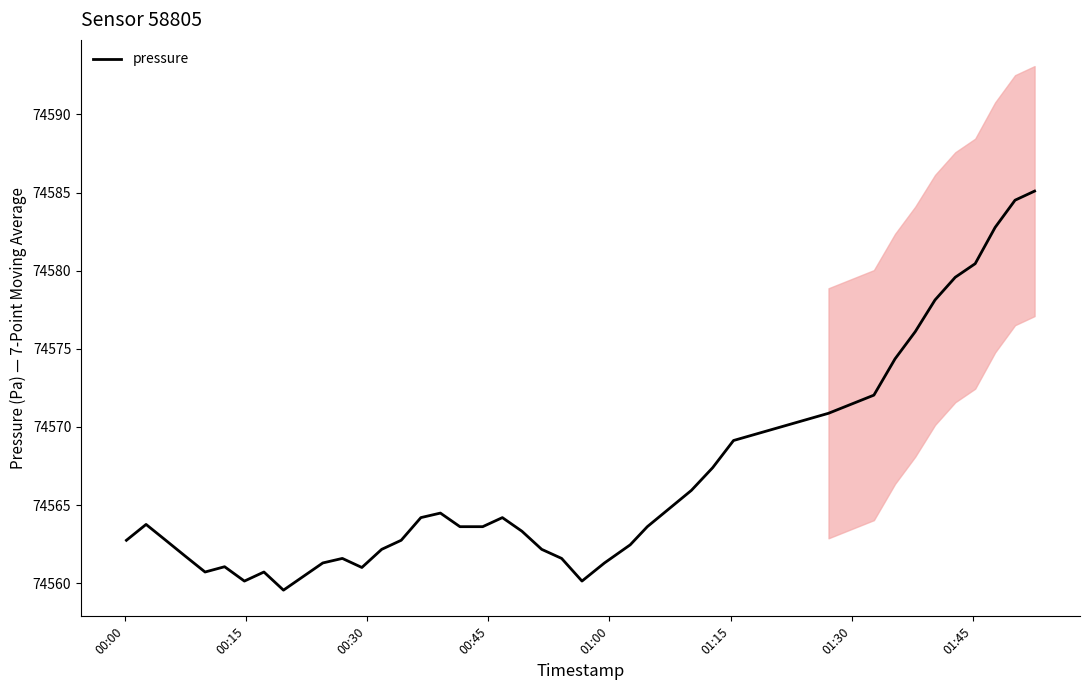

How many interior local peaks (higher than both neighbors) does the data have?

6